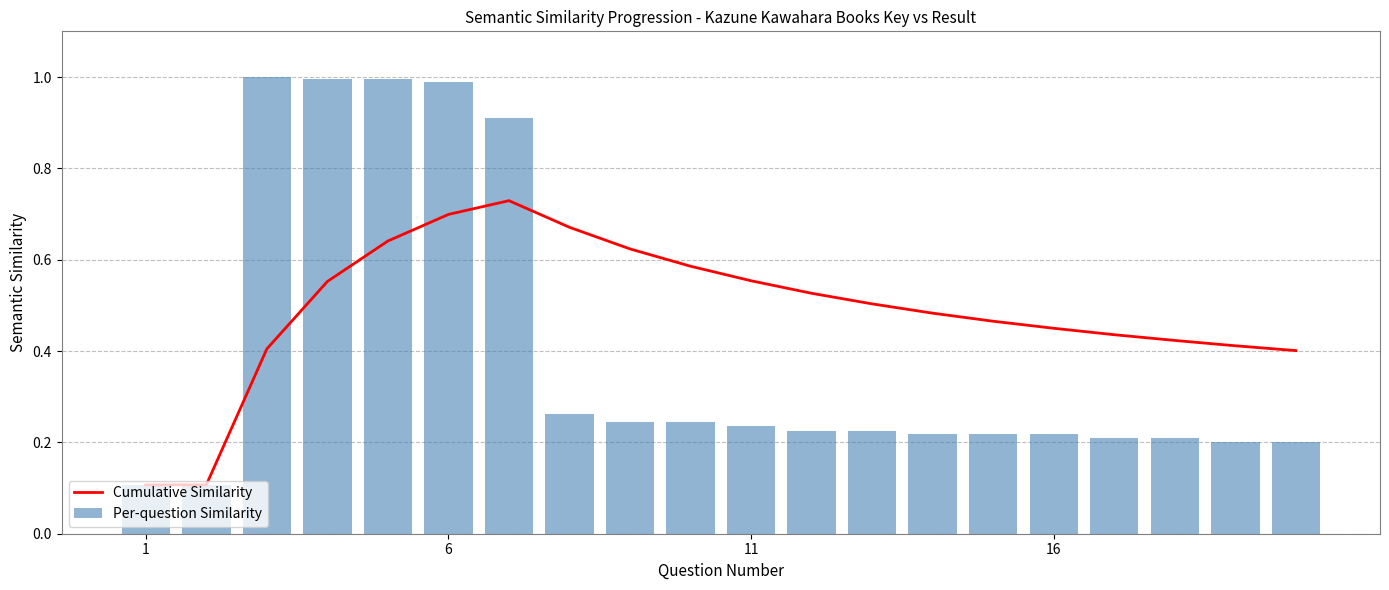

What is the difference between the maximum and minimum values in the Per-question Similarity series?

0.9